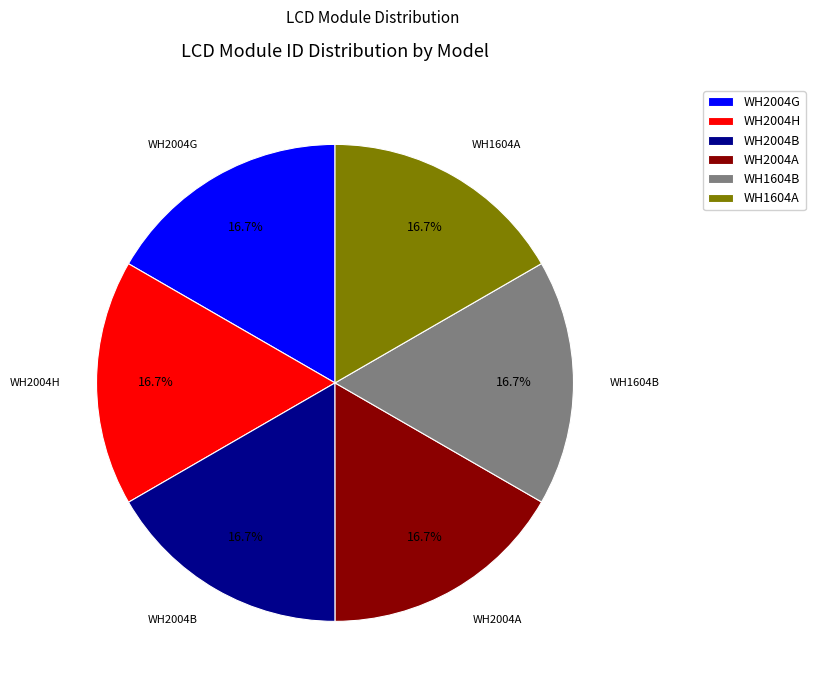

Do WH2004G and WH2004B together represent more than half of the pie?

No